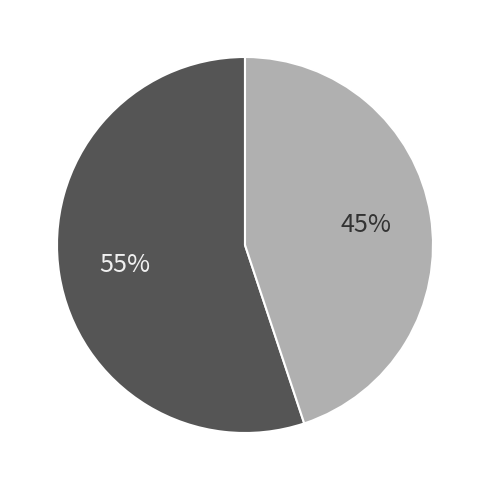

Does any single category account for the majority?

Yes